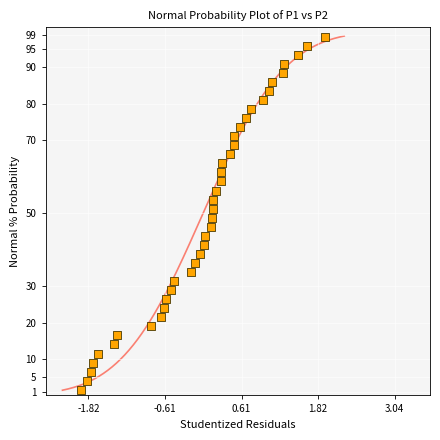

What is the range of Y values (max minus min)?

96.9